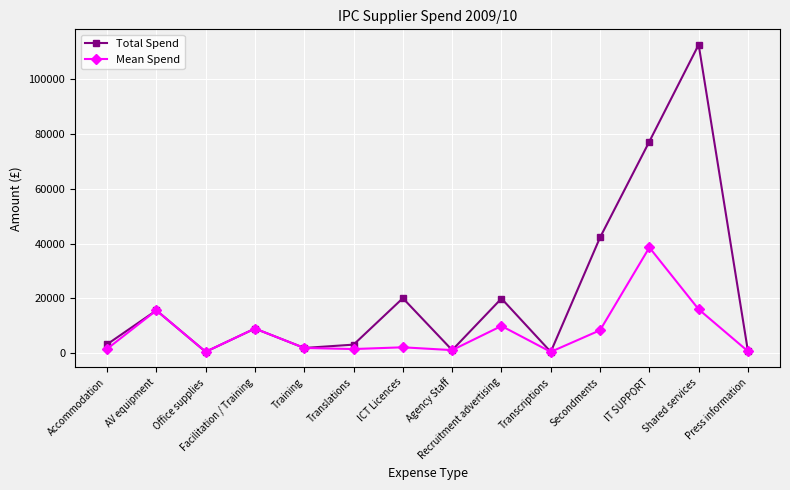

What is the value of the Total Spend point at the 13th from the left?

112362.5